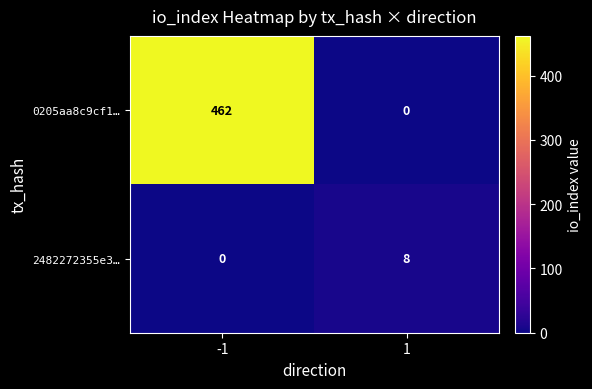

What is the difference between the 0205aa8c9cf1… values at -1 and 1?

462